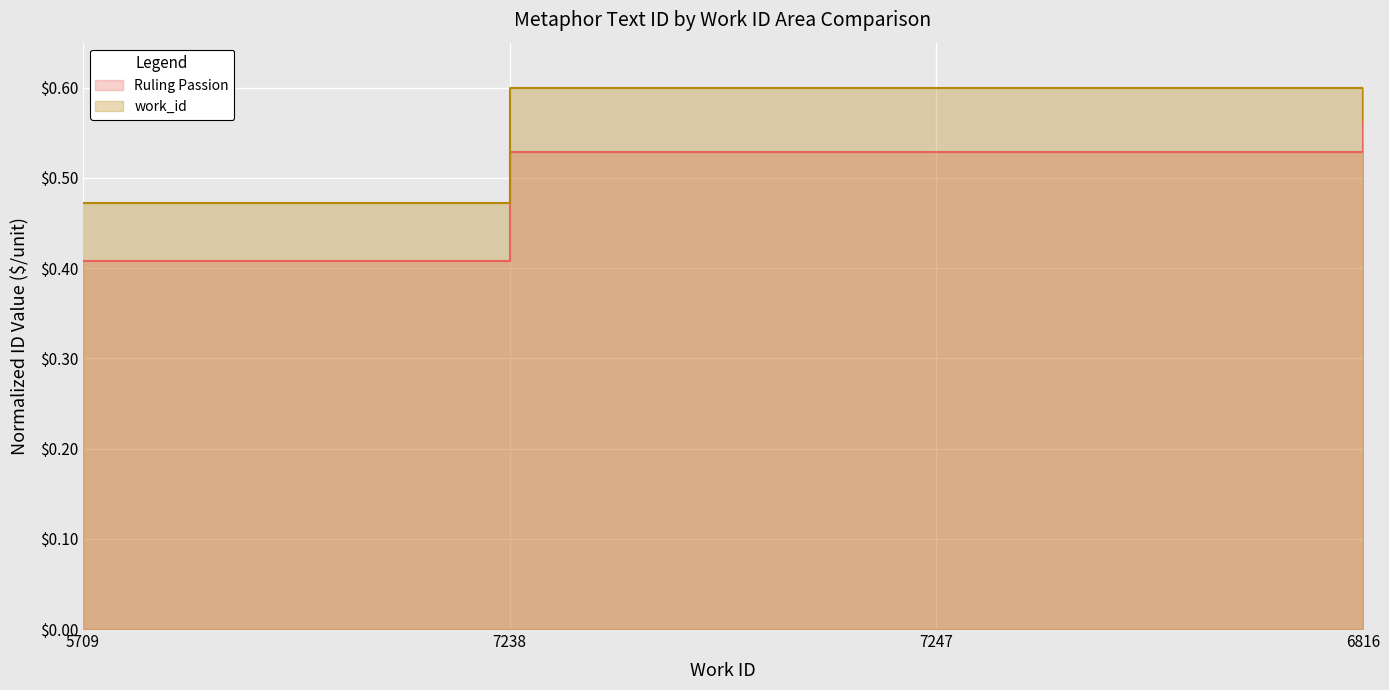

Which series has the largest total across all categories?

work_id